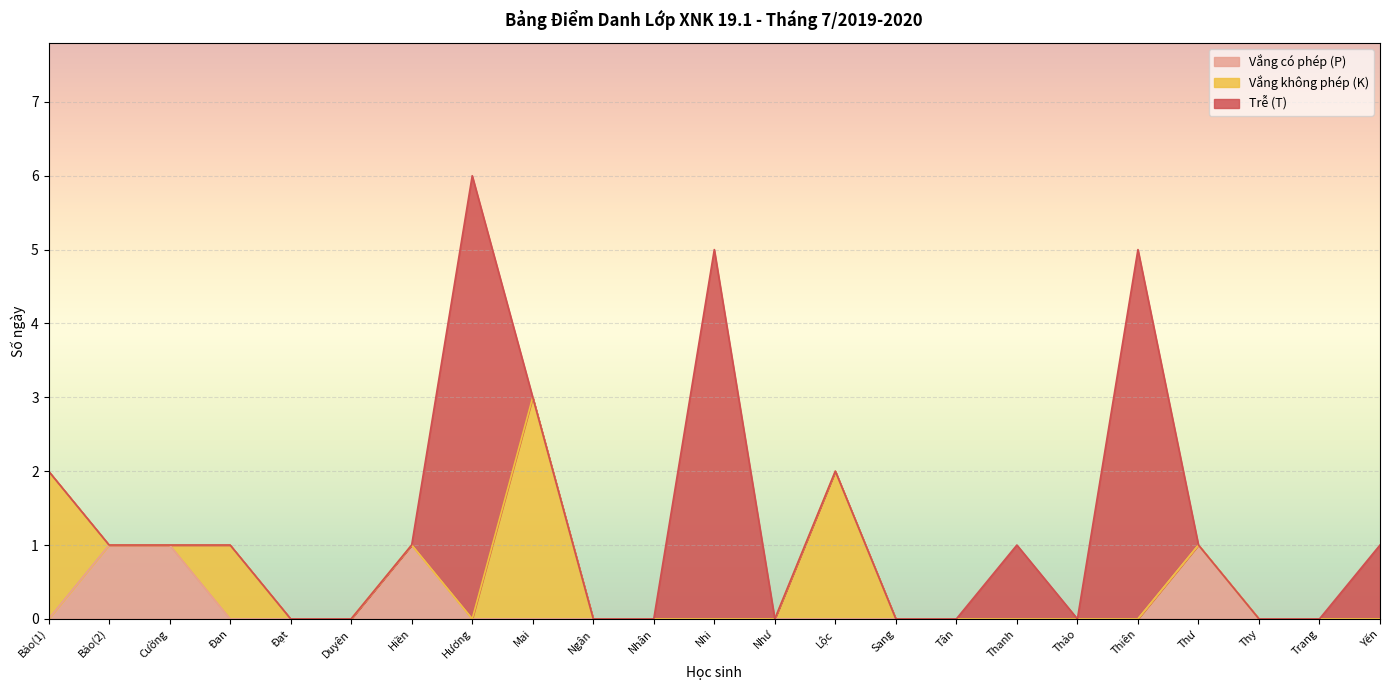

Which label corresponds to the largest value in the chart?

Hương